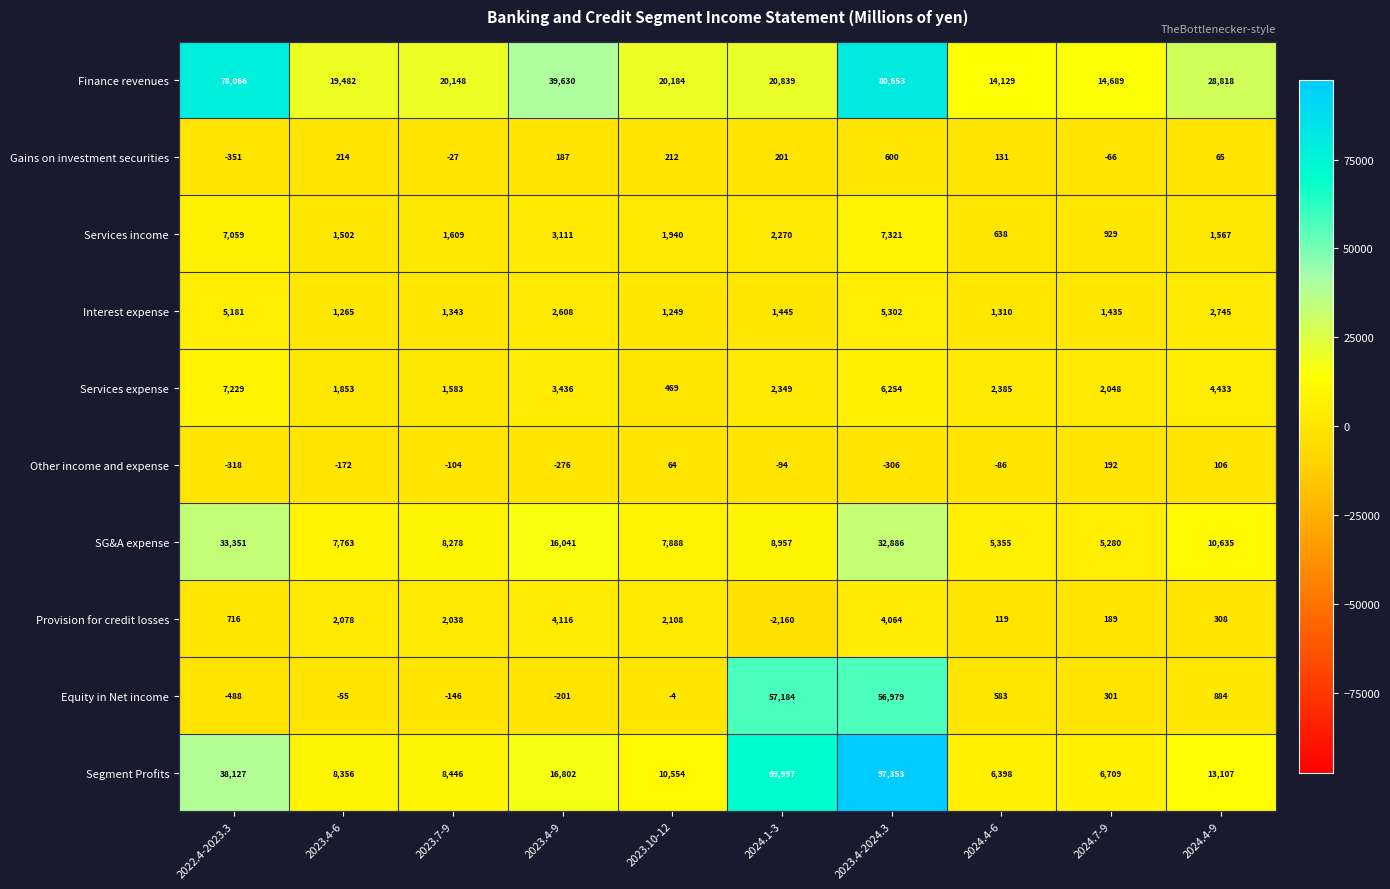

How many values in Gains on investment securities are below zero?

3